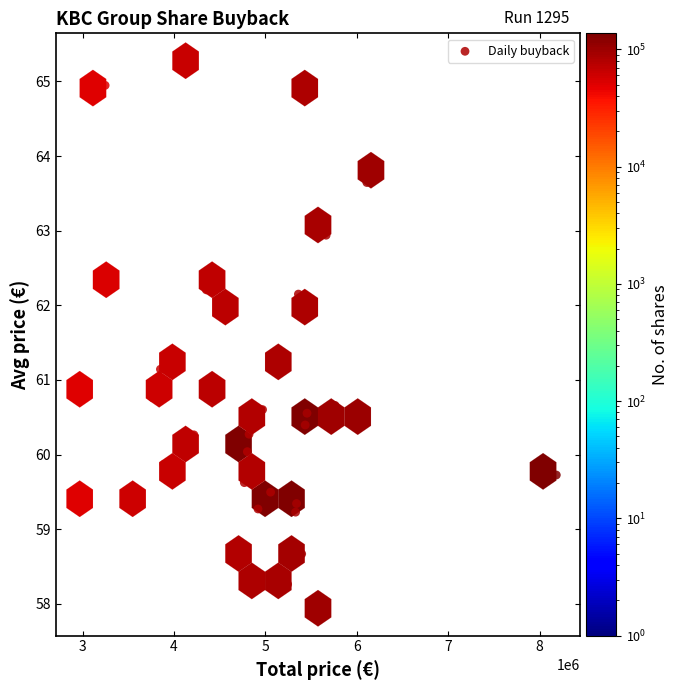

What is the range of X values (max minus min)?

5213249.8